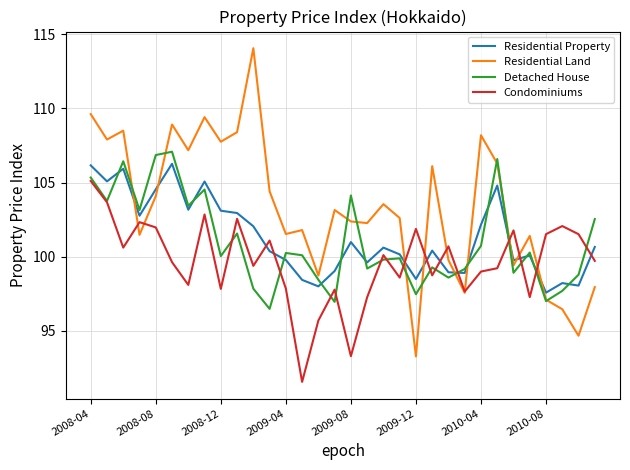

Which series has the largest total across all categories?

Residential Land